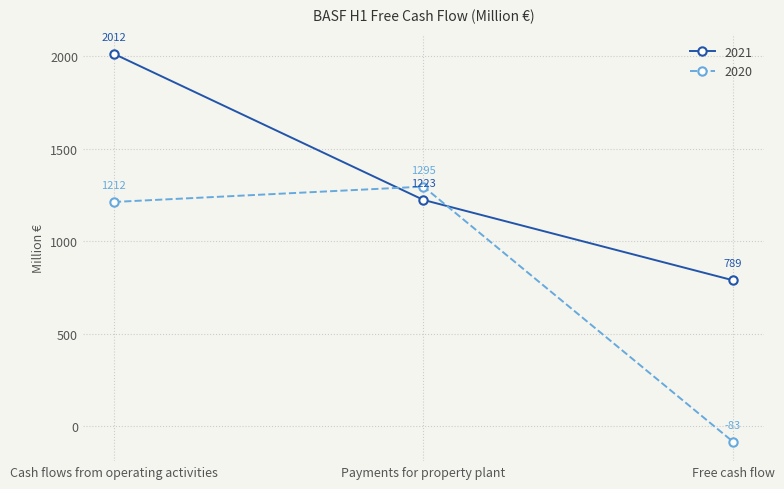

How many lines are shown in the chart?

2